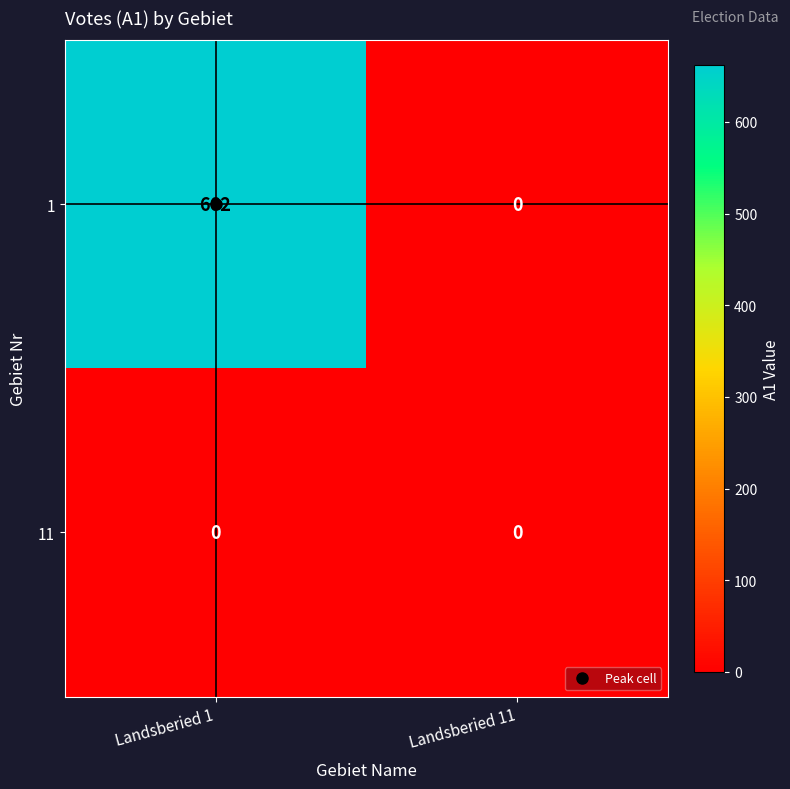

What is the difference between the maximum and minimum values in the 1 series?

662